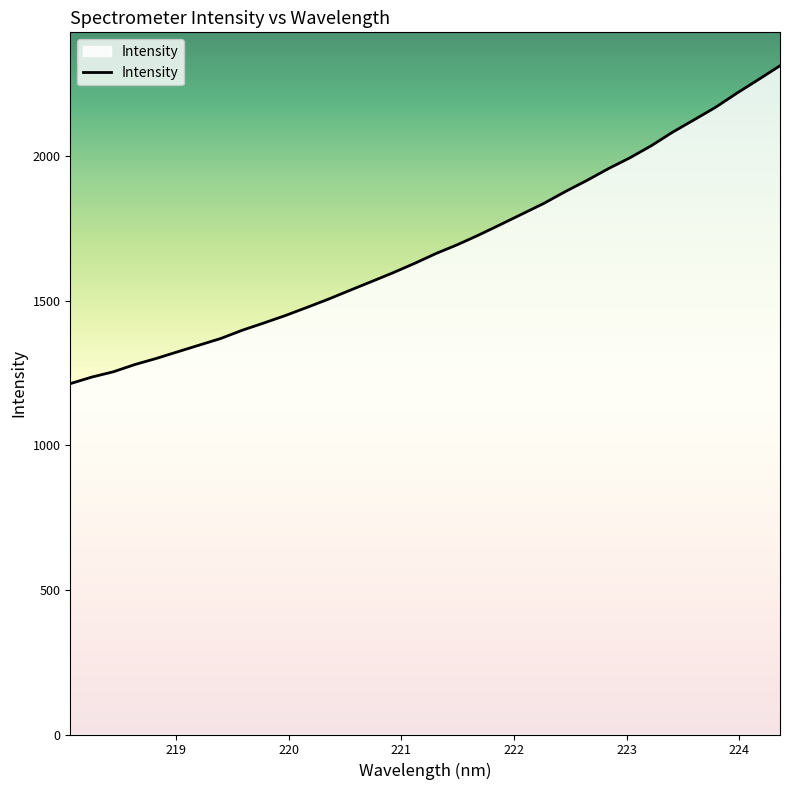

What is the greatest value displayed?

2311.4